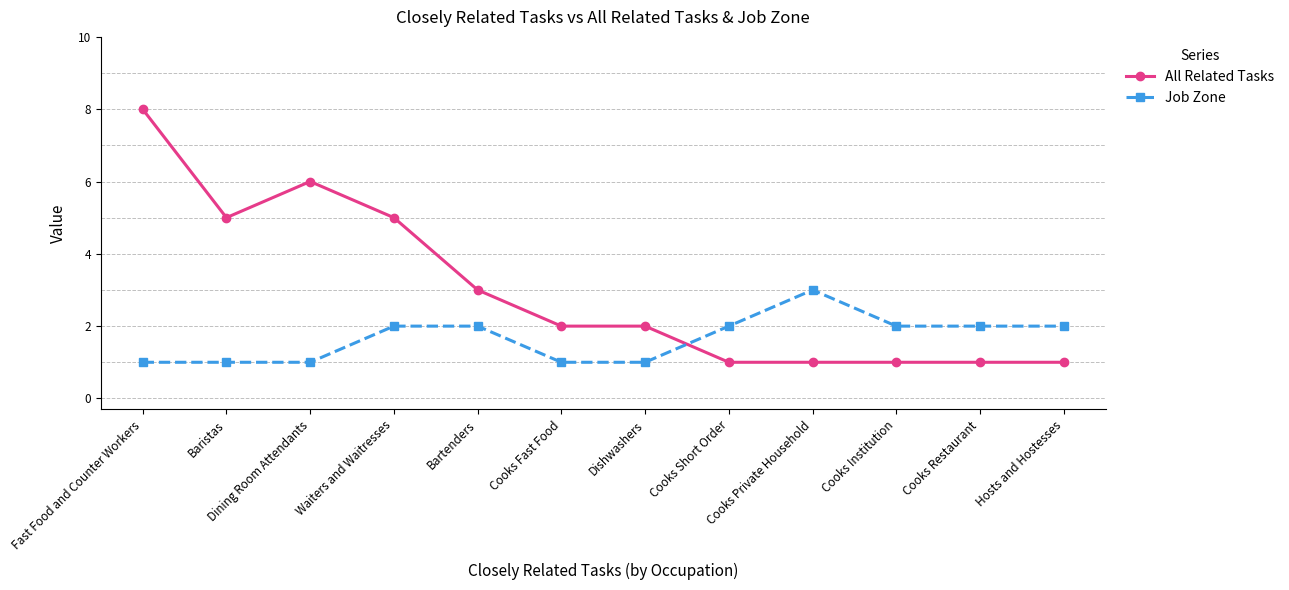

At which category does All Related Tasks reach its first local valley?

Baristas